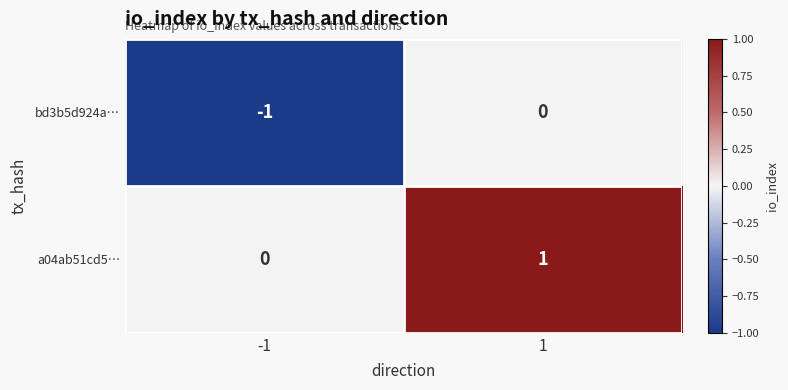

Rank the series at 1 from highest to lowest value.

a04ab51cd5…, bd3b5d924a…